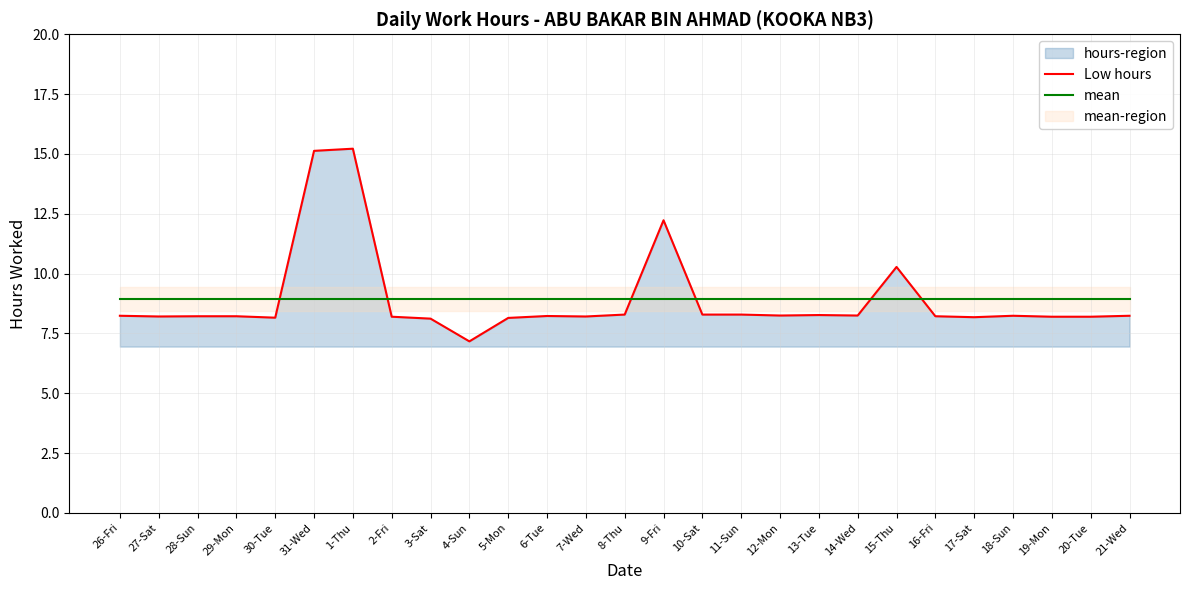

What is the value of the mean point at the 2nd from the left?

8.9